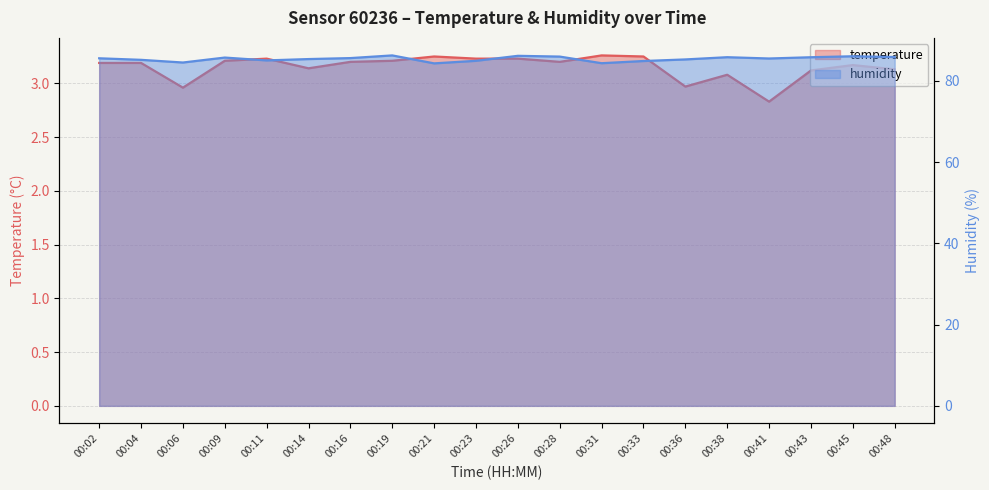

Rank the series at 00:26 from highest to lowest value.

humidity, temperature